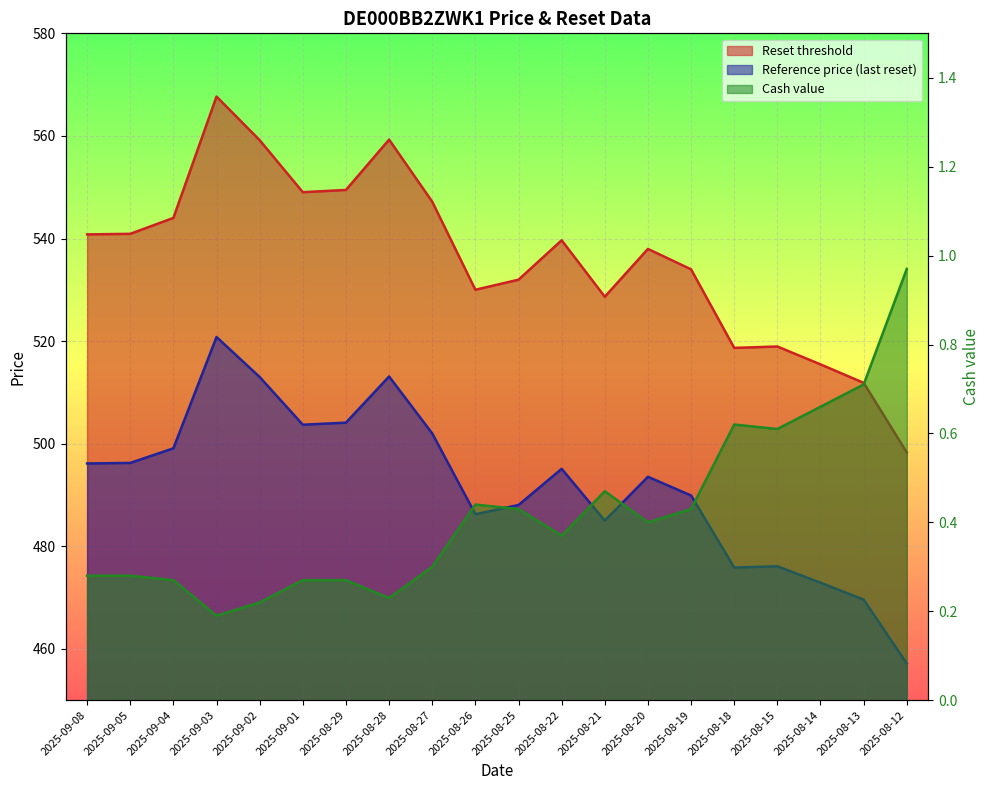

Which series has the largest total across all categories?

Reset threshold